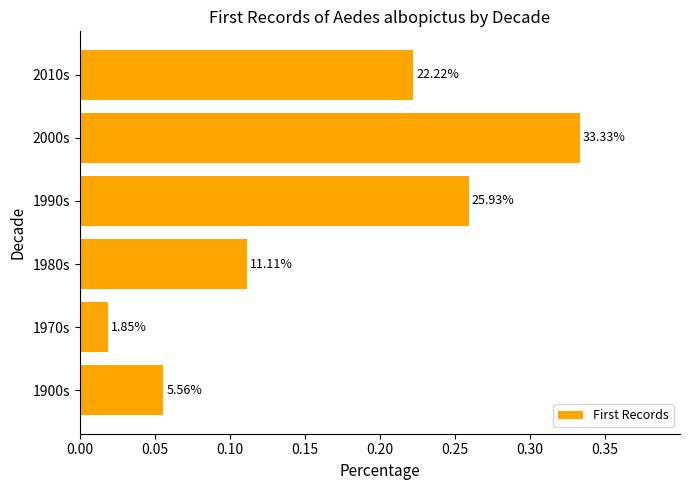

What is the maximum value shown in the chart?

0.3